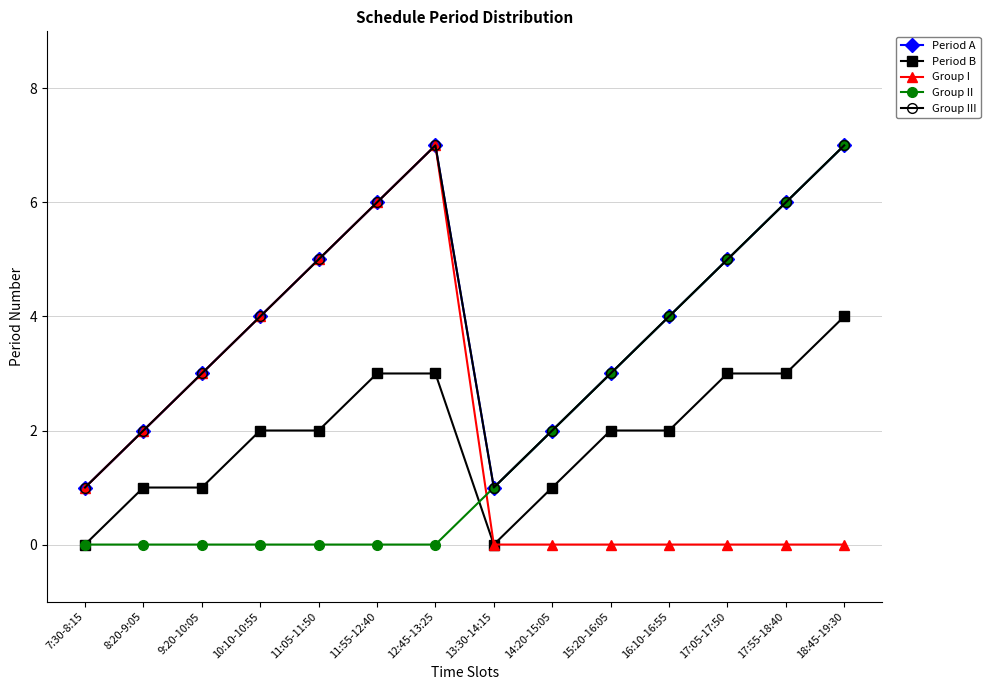

Reading left to right, transcribe all the data shown in this chart.

Period A: 7:30-8:15=1	8:20-9:05=2	9:20-10:05=3	10:10-10:55=4	11:05-11:50=5	11:55-12:40=6	12:45-13:25=7	13:30-14:15=1	14:20-15:05=2	15:20-16:05=3	16:10-16:55=4	17:05-17:50=5	17:55-18:40=6	18:45-19:30=7
Period B: 7:30-8:15=0	8:20-9:05=1	9:20-10:05=1	10:10-10:55=2	11:05-11:50=2	11:55-12:40=3	12:45-13:25=3	13:30-14:15=0	14:20-15:05=1	15:20-16:05=2	16:10-16:55=2	17:05-17:50=3	17:55-18:40=3	18:45-19:30=4
Group I: 7:30-8:15=1	8:20-9:05=2	9:20-10:05=3	10:10-10:55=4	11:05-11:50=5	11:55-12:40=6	12:45-13:25=7	13:30-14:15=0	14:20-15:05=0	15:20-16:05=0	16:10-16:55=0	17:05-17:50=0	17:55-18:40=0	18:45-19:30=0
Group II: 7:30-8:15=0	8:20-9:05=0	9:20-10:05=0	10:10-10:55=0	11:05-11:50=0	11:55-12:40=0	12:45-13:25=0	13:30-14:15=1	14:20-15:05=2	15:20-16:05=3	16:10-16:55=4	17:05-17:50=5	17:55-18:40=6	18:45-19:30=7
Group III: 7:30-8:15=1	8:20-9:05=2	9:20-10:05=3	10:10-10:55=4	11:05-11:50=5	11:55-12:40=6	12:45-13:25=7	13:30-14:15=1	14:20-15:05=2	15:20-16:05=3	16:10-16:55=4	17:05-17:50=5	17:55-18:40=6	18:45-19:30=7